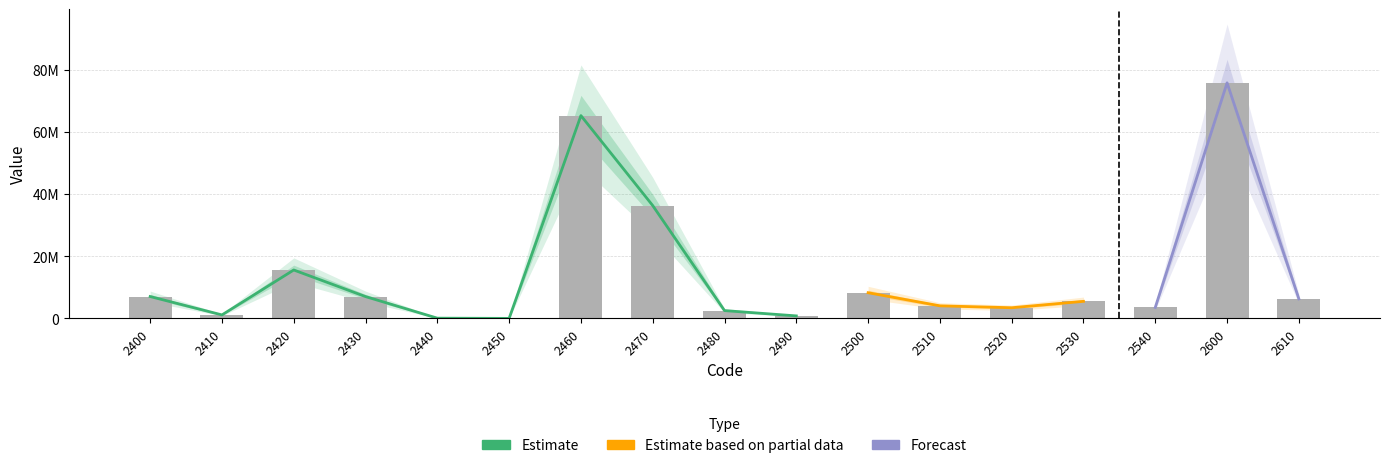

The value at 2530 is 9521496. True or false?

False